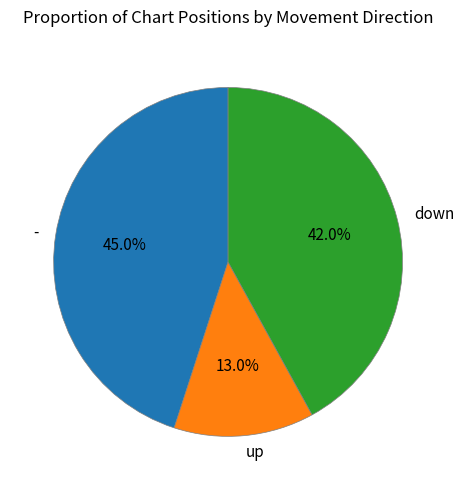

Which slice is the smallest?

up